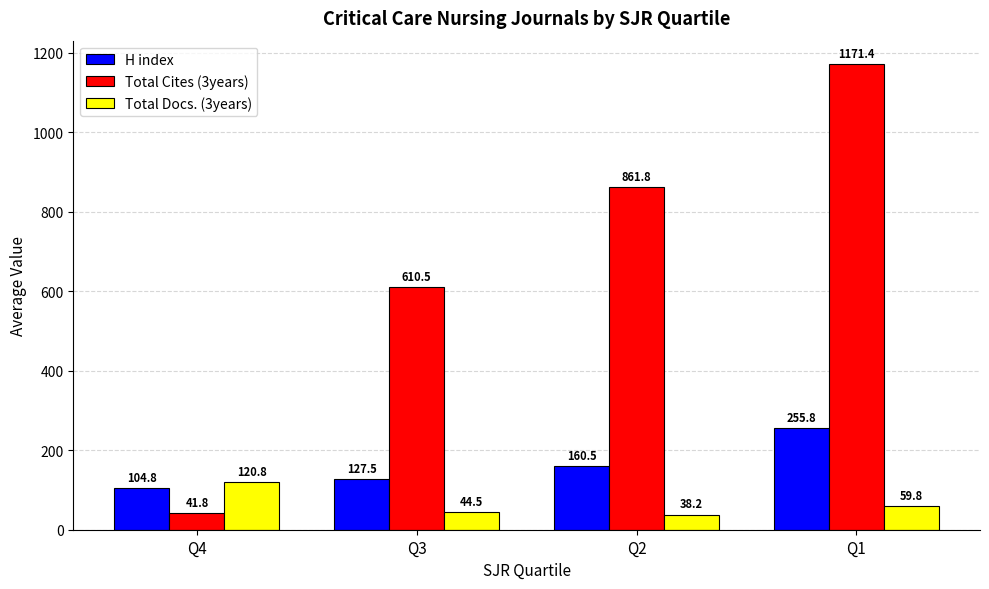

What is the average value of the Total Docs. (3years) series?

65.8